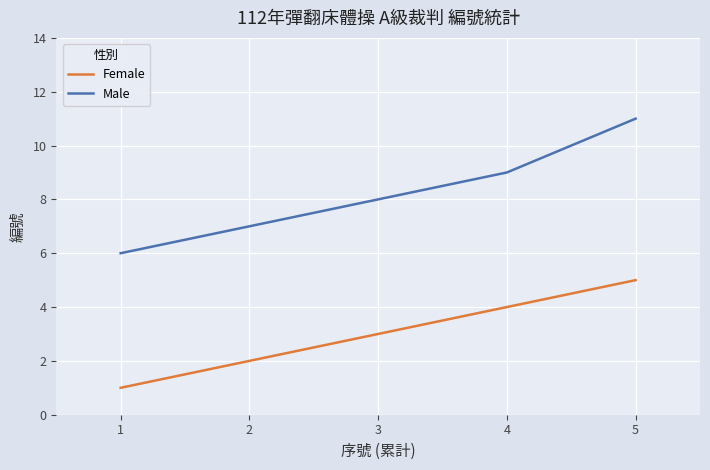

What are all the series names shown in the legend?

Female, Male